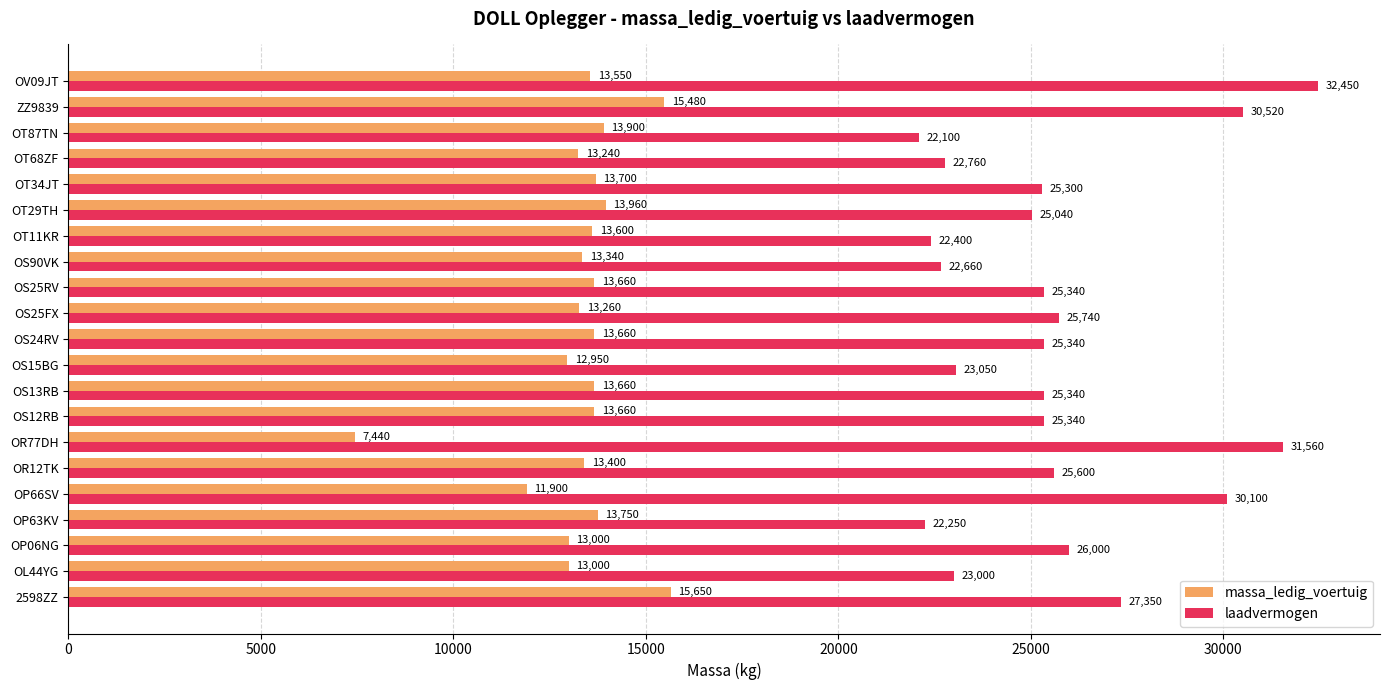

What is the difference between the maximum and second lowest values in the massa_ledig_voertuig series?

3750